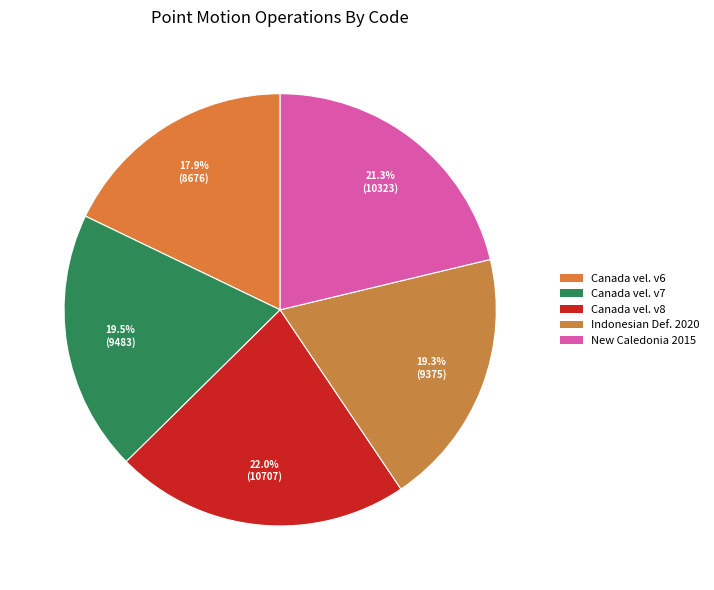

How many slices are in this pie chart?

5